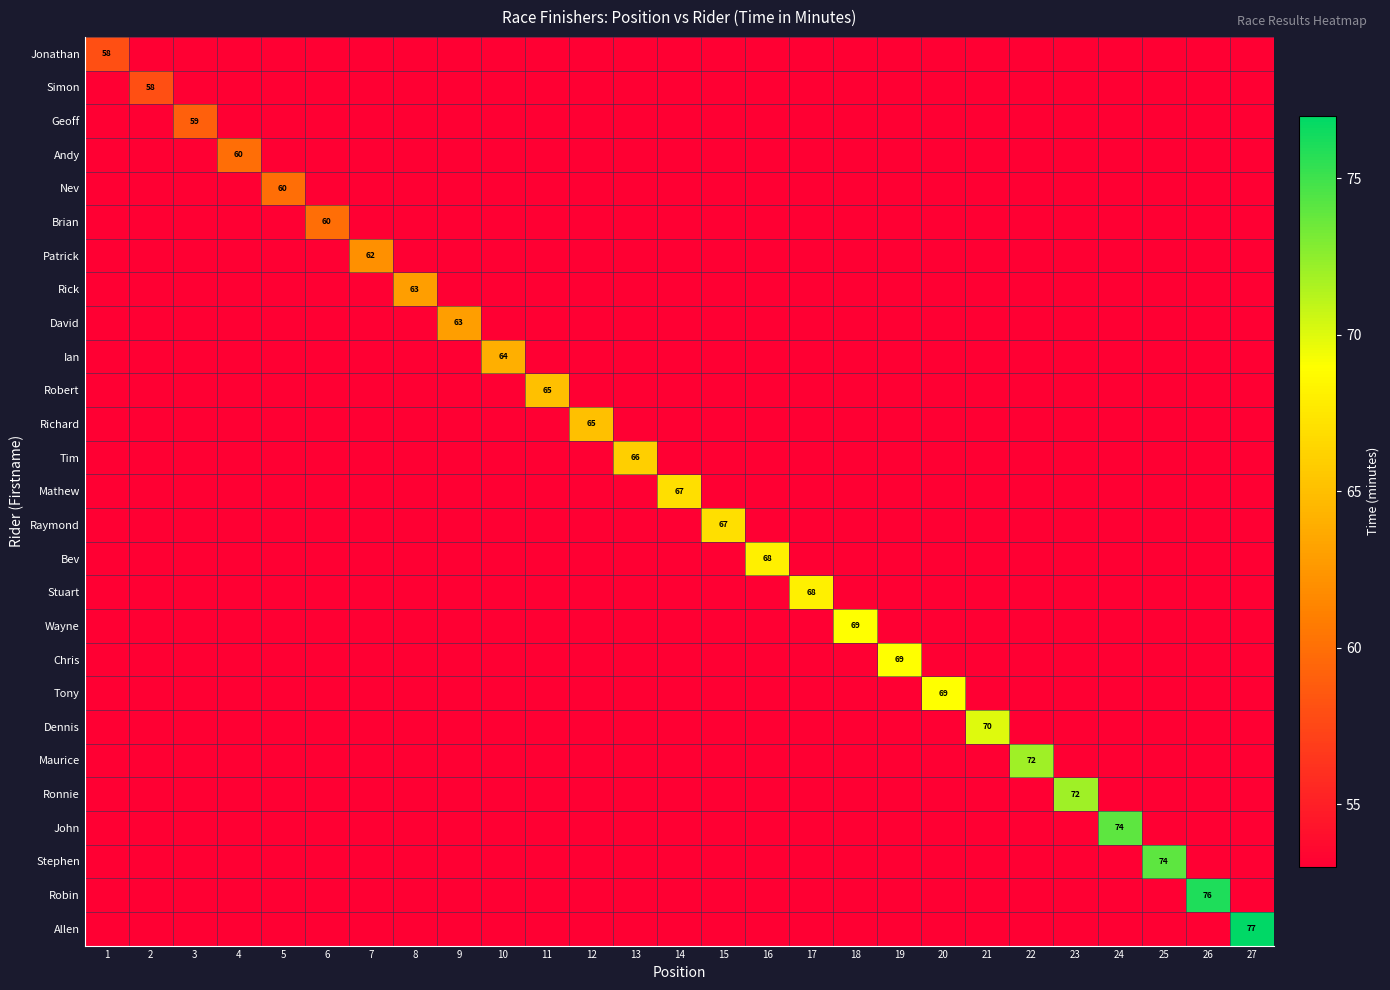

Is it true that Robin equals 112 at 26?

False